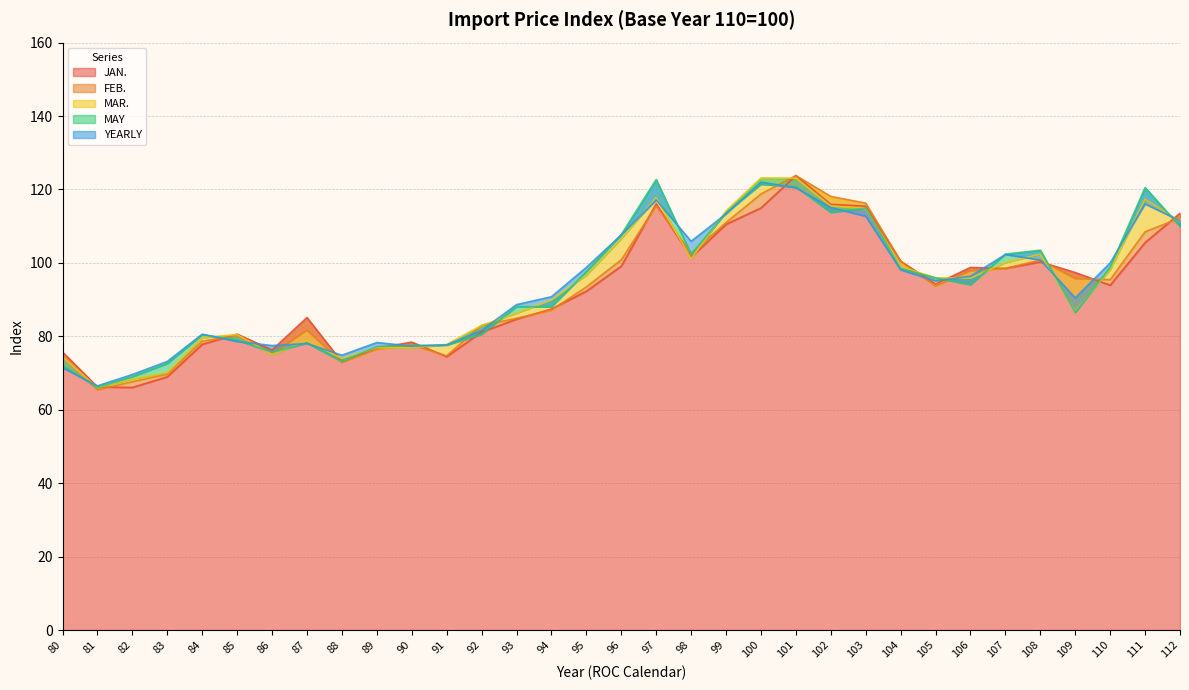

Reading right to left, what are all the values shown in this chart?

JAN.: 112=113.5	111=105.5	110=93.9	109=97.4	108=100.3	107=98.5	106=98.8	105=94.2	104=100.5	103=115.5	102=115.9	101=123.8	100=115.0	99=110.5	98=101.5	97=116.1	96=99.1	95=92.3	94=87.4	93=84.7	92=81.2	91=74.5	90=78.4	89=76.8	88=73.0	87=85.1	86=76.3	85=80.6	84=77.8	83=69.0	82=66.1	81=66.2	80=75.7
FEB.: 112=112.2	111=108.5	110=95.4	109=95.7	108=100.8	107=98.5	106=97.8	105=93.7	104=100.5	103=116.3	102=118.1	101=123.8	100=118.8	99=111.0	98=102.6	97=115.5	96=100.8	95=93.5	94=87.1	93=84.9	92=83.0	91=74.7	90=77.7	89=76.5	88=73.0	87=81.6	86=75.2	85=80.2	84=78.7	83=69.7	82=67.7	81=65.4	80=74.4
MAR.: 112=111.3	111=117.4	110=98.2	109=86.8	108=102.4	107=100.1	106=95.8	105=95.9	104=99.0	103=114.8	102=115.5	101=123.1	100=123.1	99=114.2	98=101.1	97=117.8	96=106.6	95=96.7	94=89.9	93=86.3	92=83.0	91=77.8	90=76.9	89=76.9	88=74.0	87=78.7	86=75.0	85=80.5	84=79.7	83=70.1	82=68.4	81=66.0	80=74.3
MAY: 112=110.0	111=120.5	110=98.8	109=86.5	108=103.5	107=102.4	106=94.1	105=95.9	104=98.5	103=114.9	102=113.8	101=120.8	100=121.4	99=113.7	98=102.4	97=122.7	96=107.7	95=97.6	94=88.1	93=88.1	92=80.5	91=77.6	90=77.5	89=77.2	88=73.1	87=78.2	86=75.7	85=79.0	84=80.5	83=72.6	82=69.0	81=66.0	80=72.0
YEARLY: 112=111.5	111=116.1	110=100.0	109=90.5	108=100.8	107=102.3	106=96.4	105=95.1	104=98.1	103=112.7	102=115.1	101=120.5	100=122.0	99=113.3	98=105.9	97=117.1	96=107.6	95=98.8	94=90.8	93=88.6	92=81.6	91=77.7	90=77.3	89=78.3	88=74.8	87=78.0	86=77.5	85=78.6	84=80.6	83=73.2	82=69.6	81=66.5	80=71.5